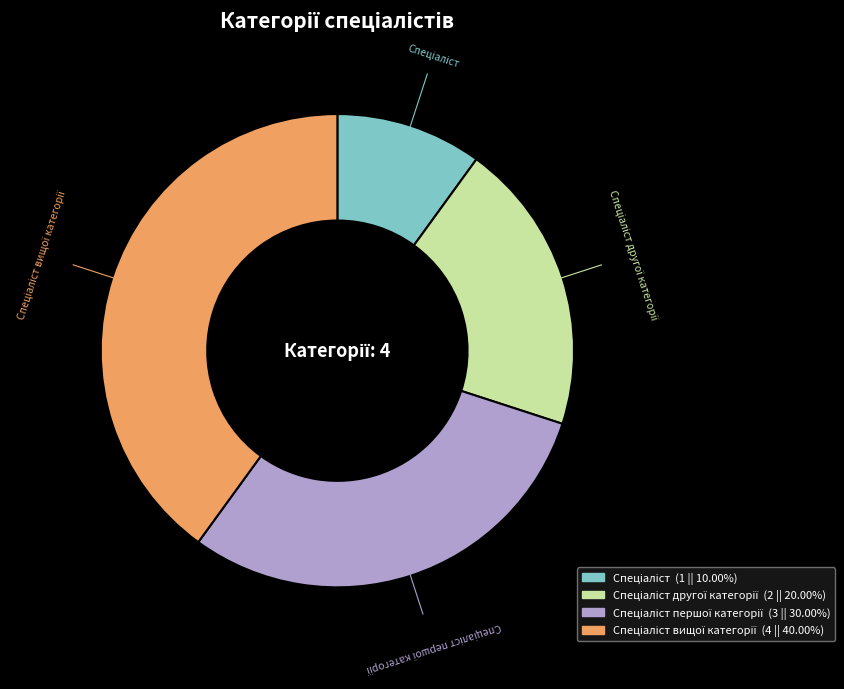

Is there any slice that represents more than half of the pie?

No